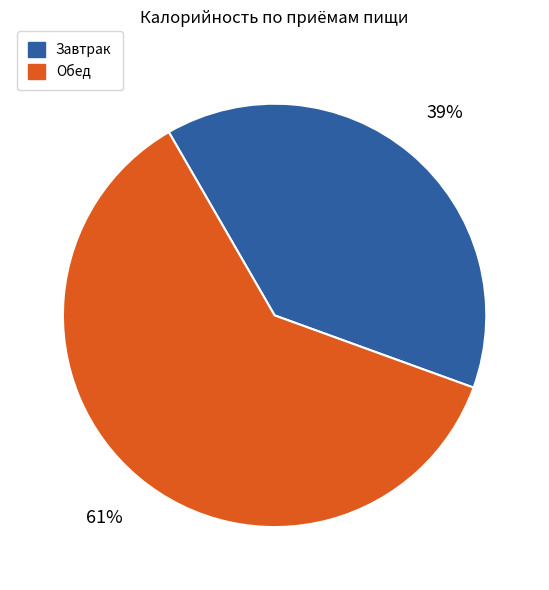

Does Обед account for over 50% of the chart?

Yes